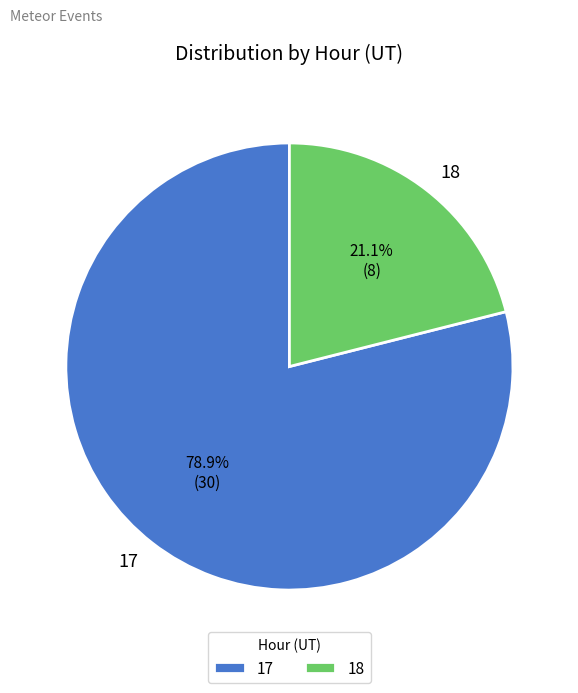

Between 18 and 17, which is larger?

17